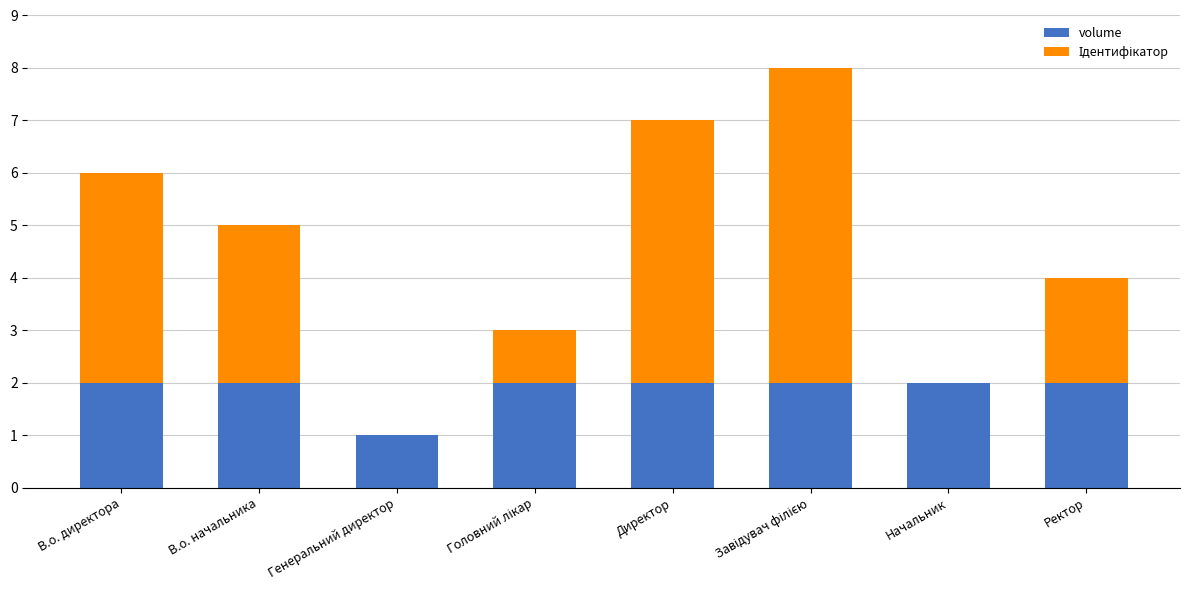

What is the sum of all volume values?

15